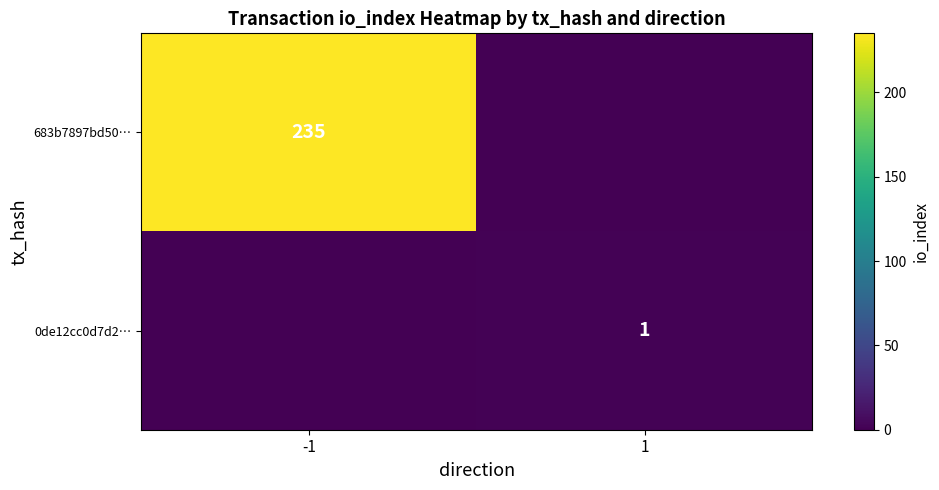

Is it true that 683b7897bd50… equals 153 at -1?

False